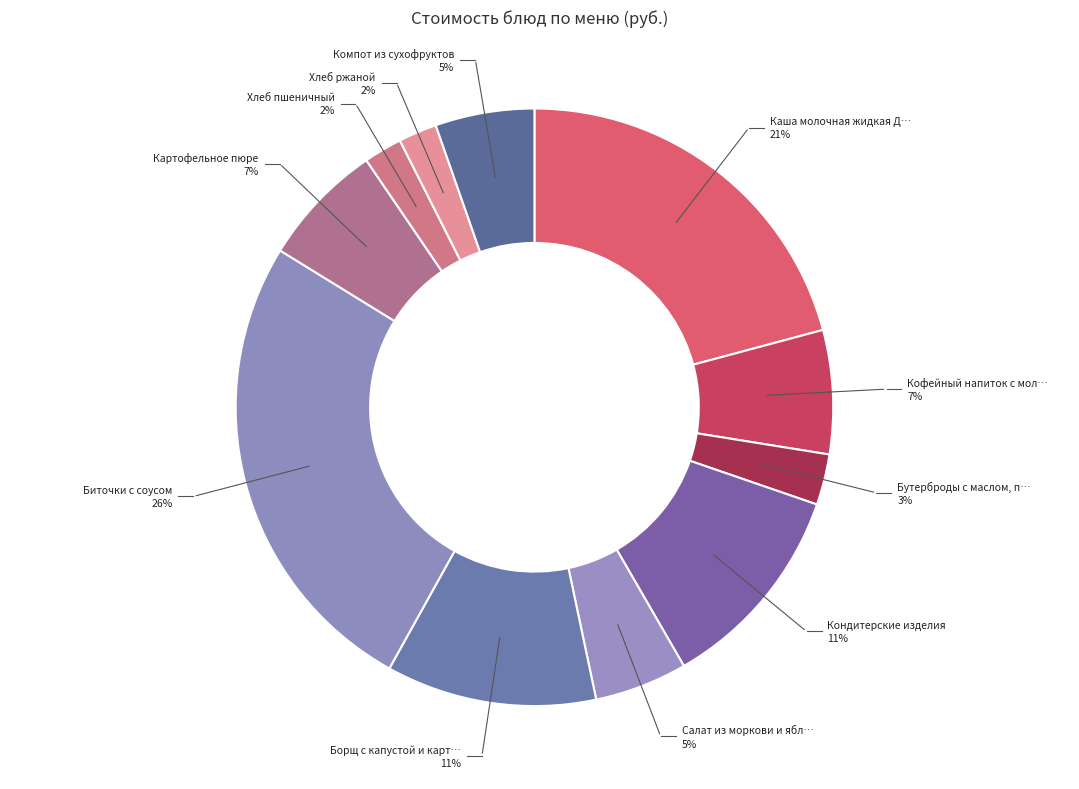

How many slices are in this pie chart?

11